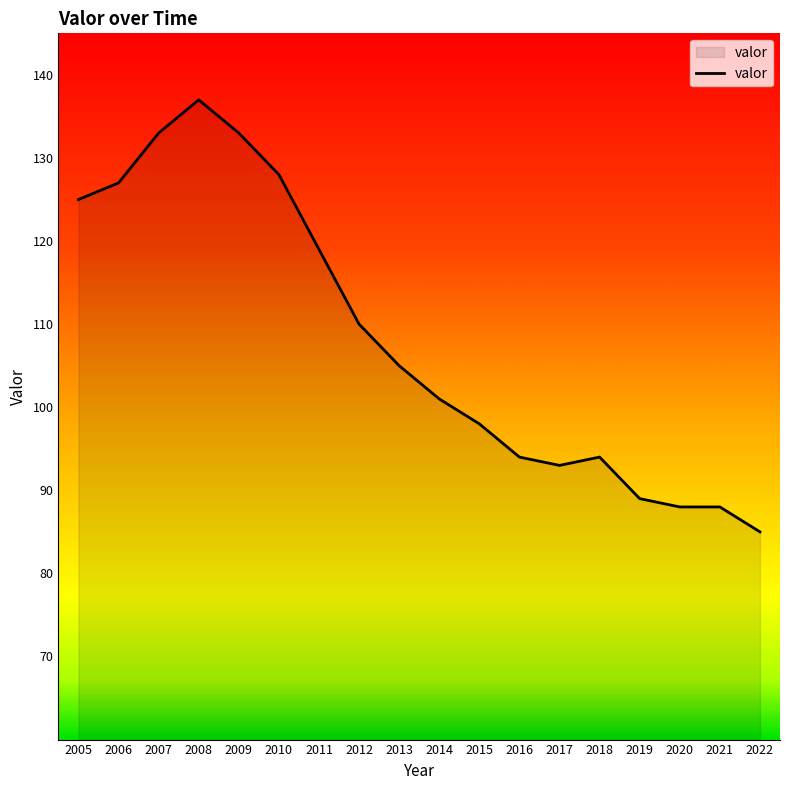

Between 2016 and 2014, which is larger?

2014